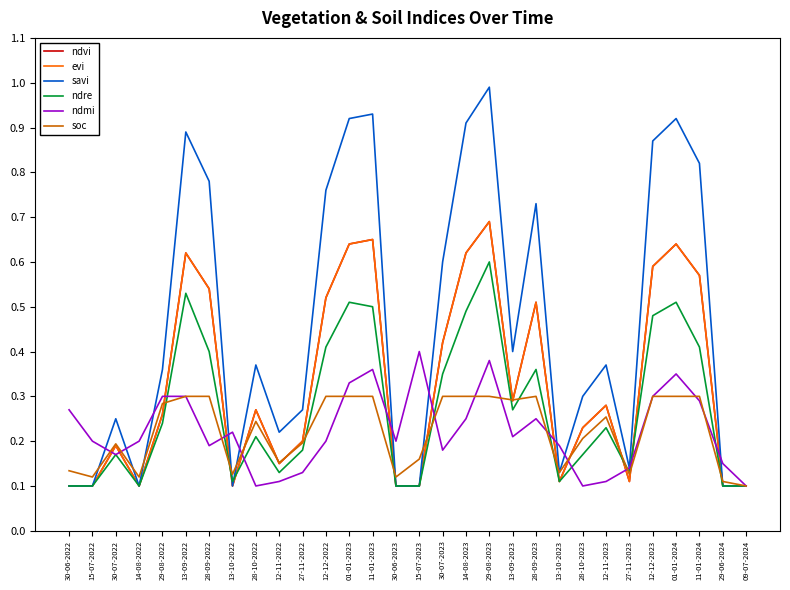

Does the chart display data point markers on the line(s)?

No